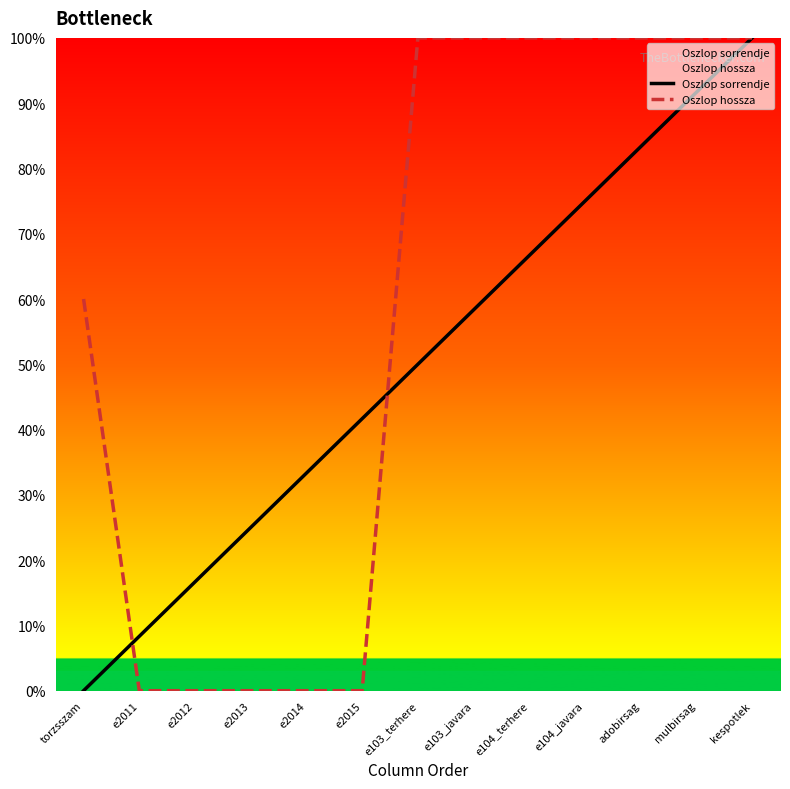

Read the Oszlop hossza value at torzsszam.

60.0